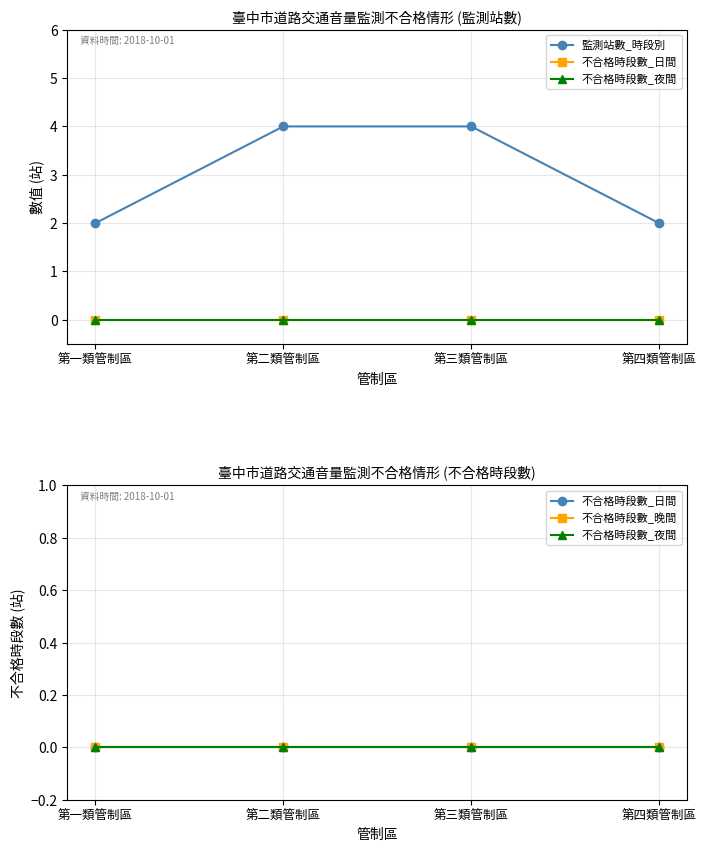

Rank the series at 第三類管制區 from lowest to highest value.

不合格時段數_日間, 不合格時段數_夜間, 不合格時段數_晚間, 監測站數_時段別